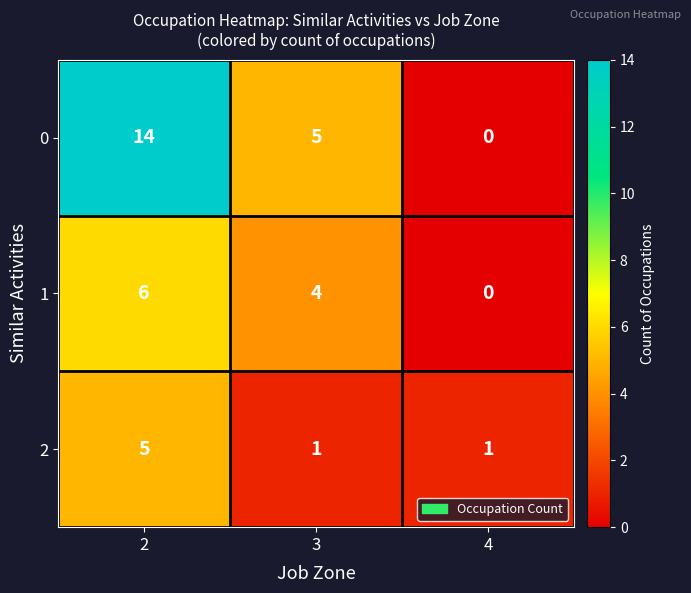

What is the greatest value displayed?

14